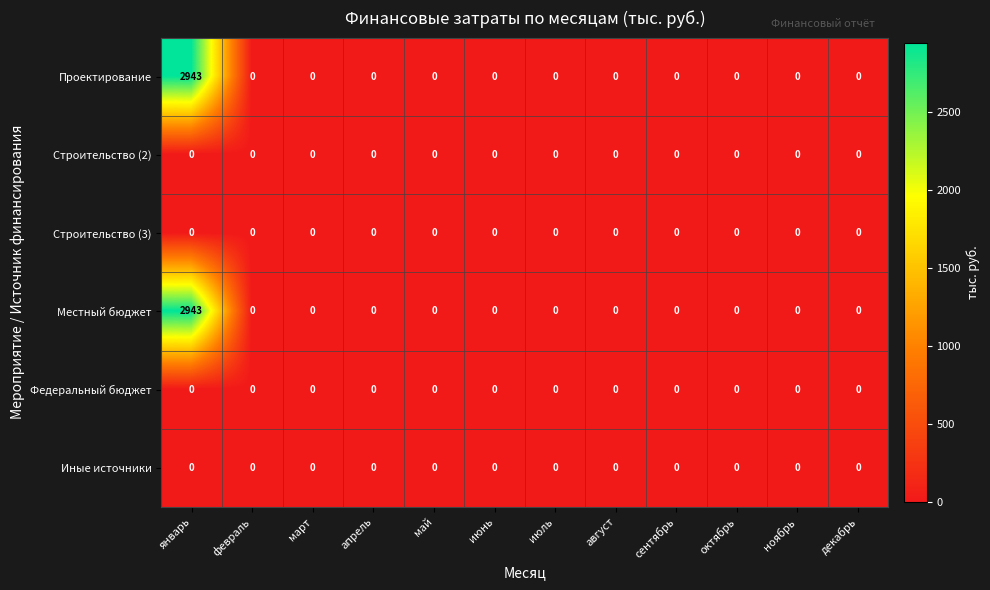

At which category is the sum across all series the highest?

январь